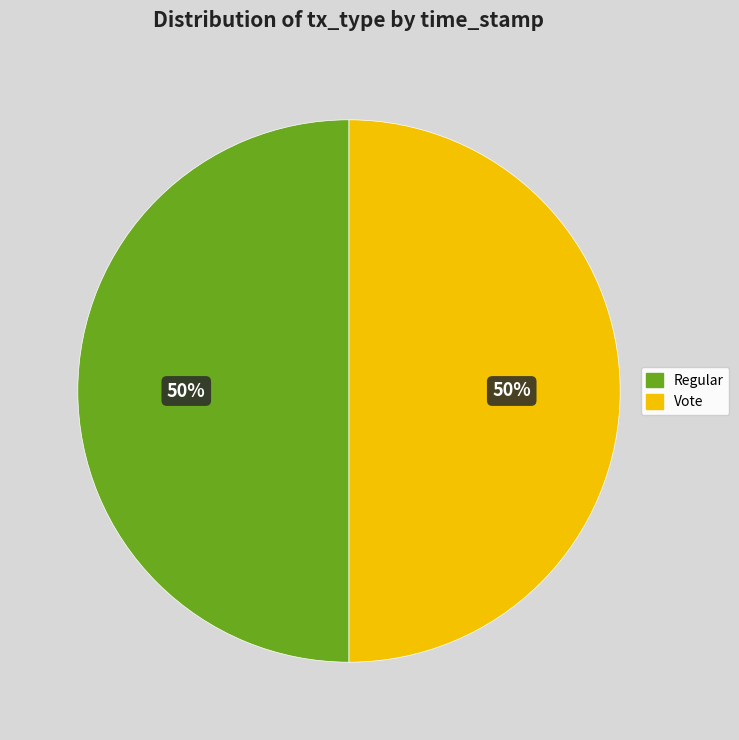

To the nearest percent, what is the combined percentage of Regular and Vote?

100%